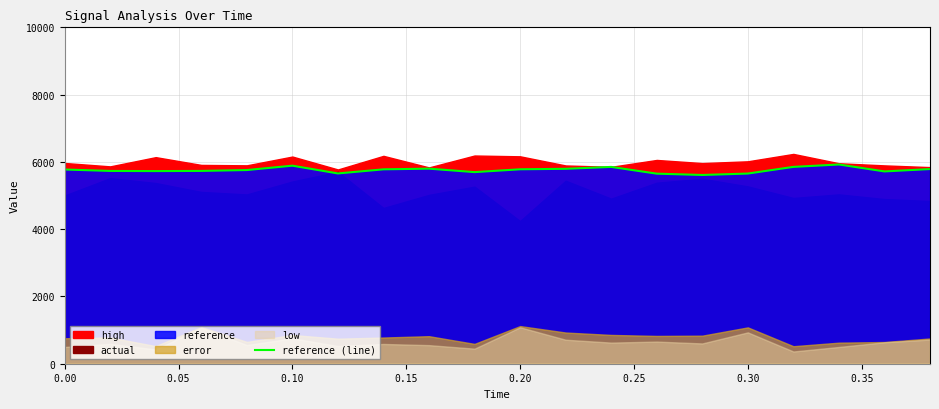

The reference (line) series shows 2627.6 at 0.00. True or false?

False